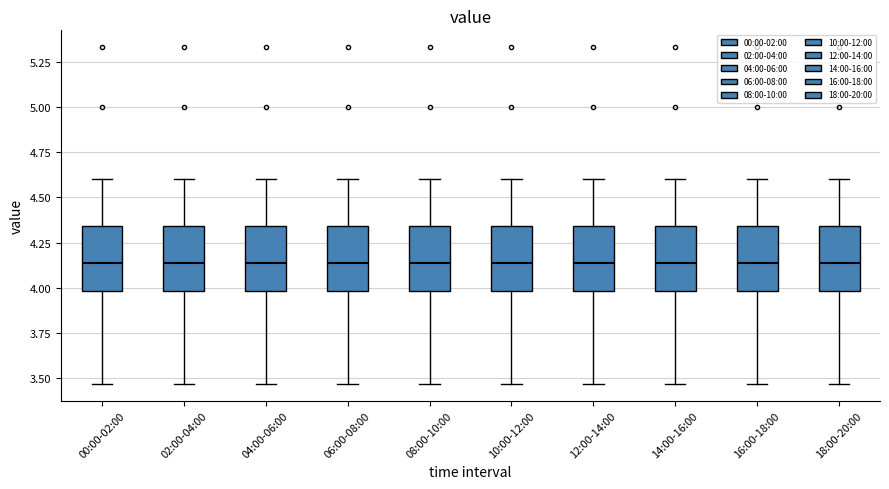

Where is the upper edge of the box for 06:00-08:00 on the y-axis? The values are not printed on the chart, so give them approximately, as read against the axis.

4.35